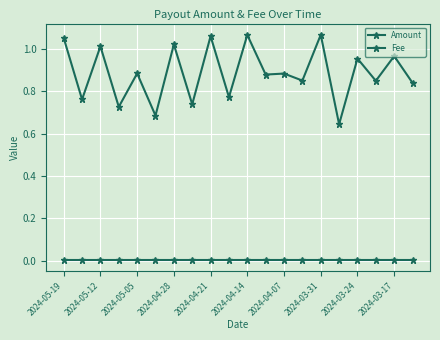

Reading left to right, what are all the values shown in this chart?

Amount: 1.1	0.8	1.0	0.7	0.9	0.7	1.0	0.7	1.1	0.8	1.1	0.9	0.9	0.9	1.1	0.6	1.0	0.8	1.0	0.8
Fee: 0.0	0.0	0.0	0.0	0.0	0.0	0.0	0.0	0.0	0.0	0.0	0.0	0.0	0.0	0.0	0.0	0.0	0.0	0.0	0.0